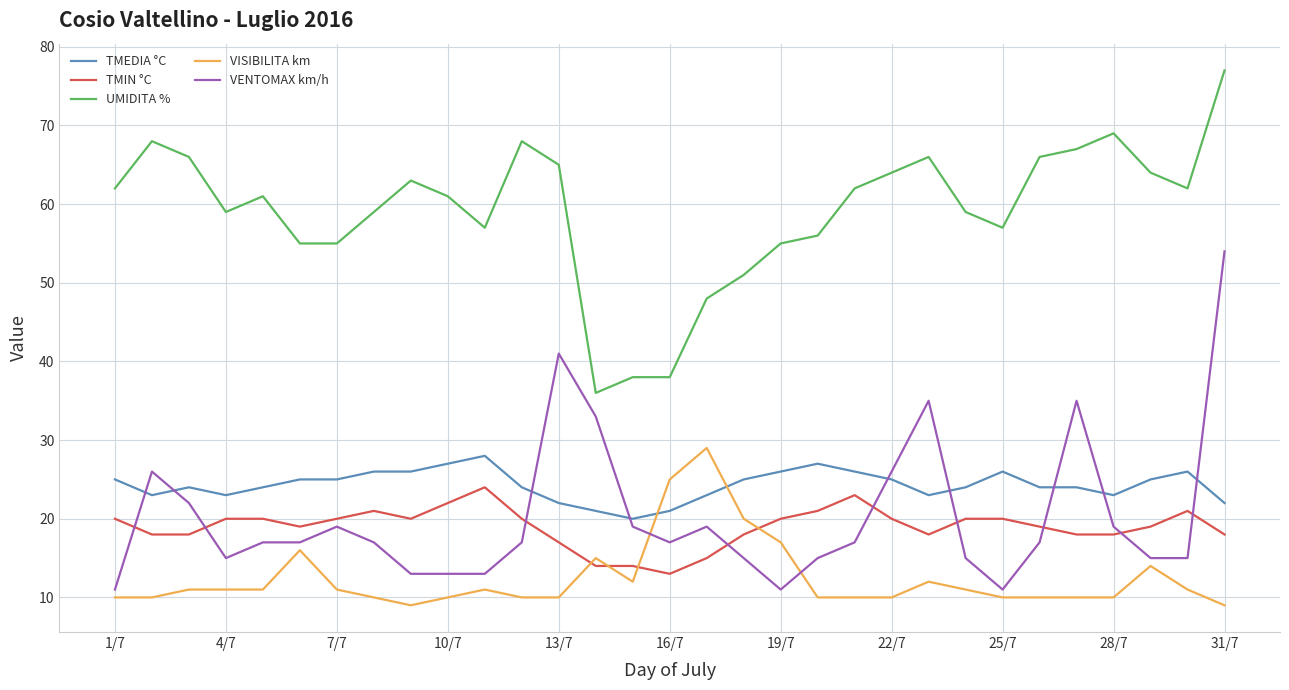

What is the average value of the VISIBILITA km series?

12